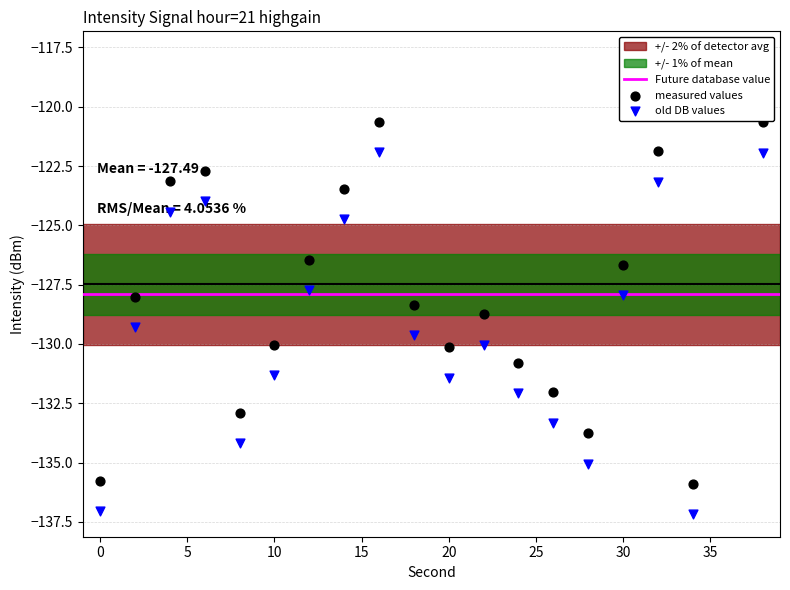

Which has a higher value, 2 or 12?

12